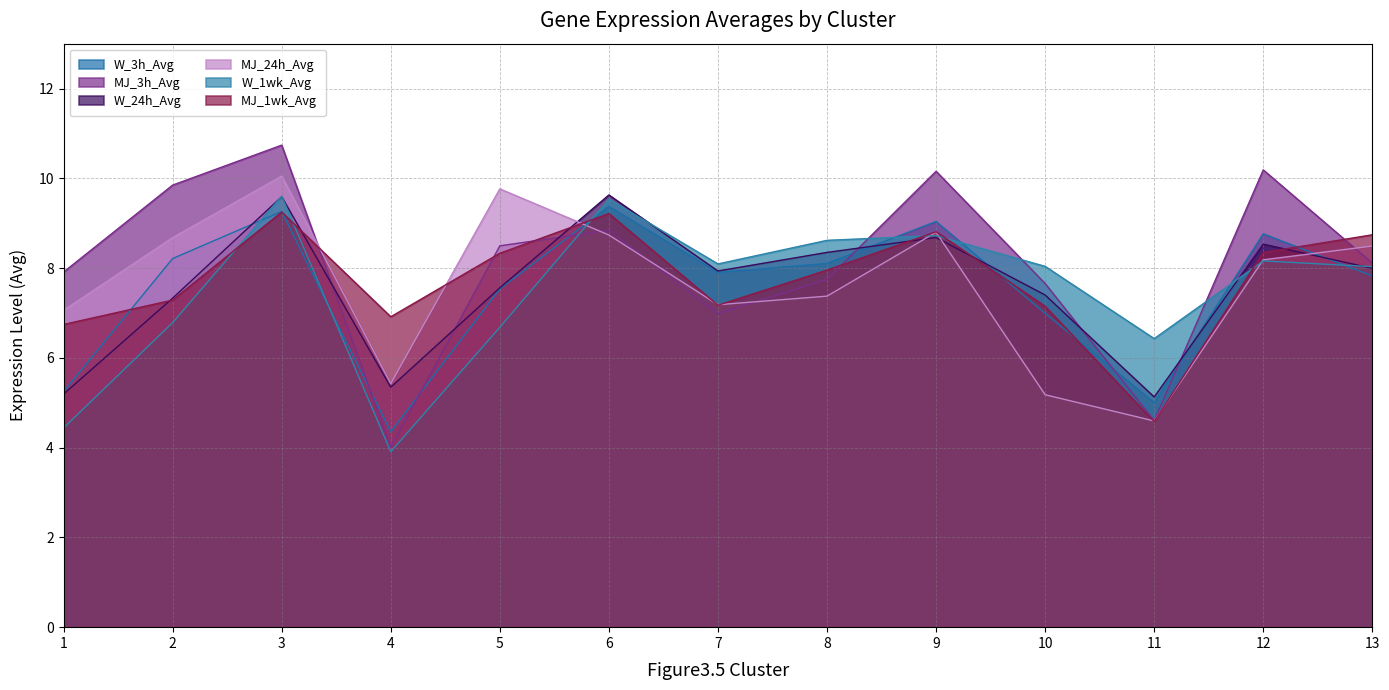

Which series ends up on top after the final intersection of W_3h_Avg and MJ_24h_Avg?

MJ_24h_Avg